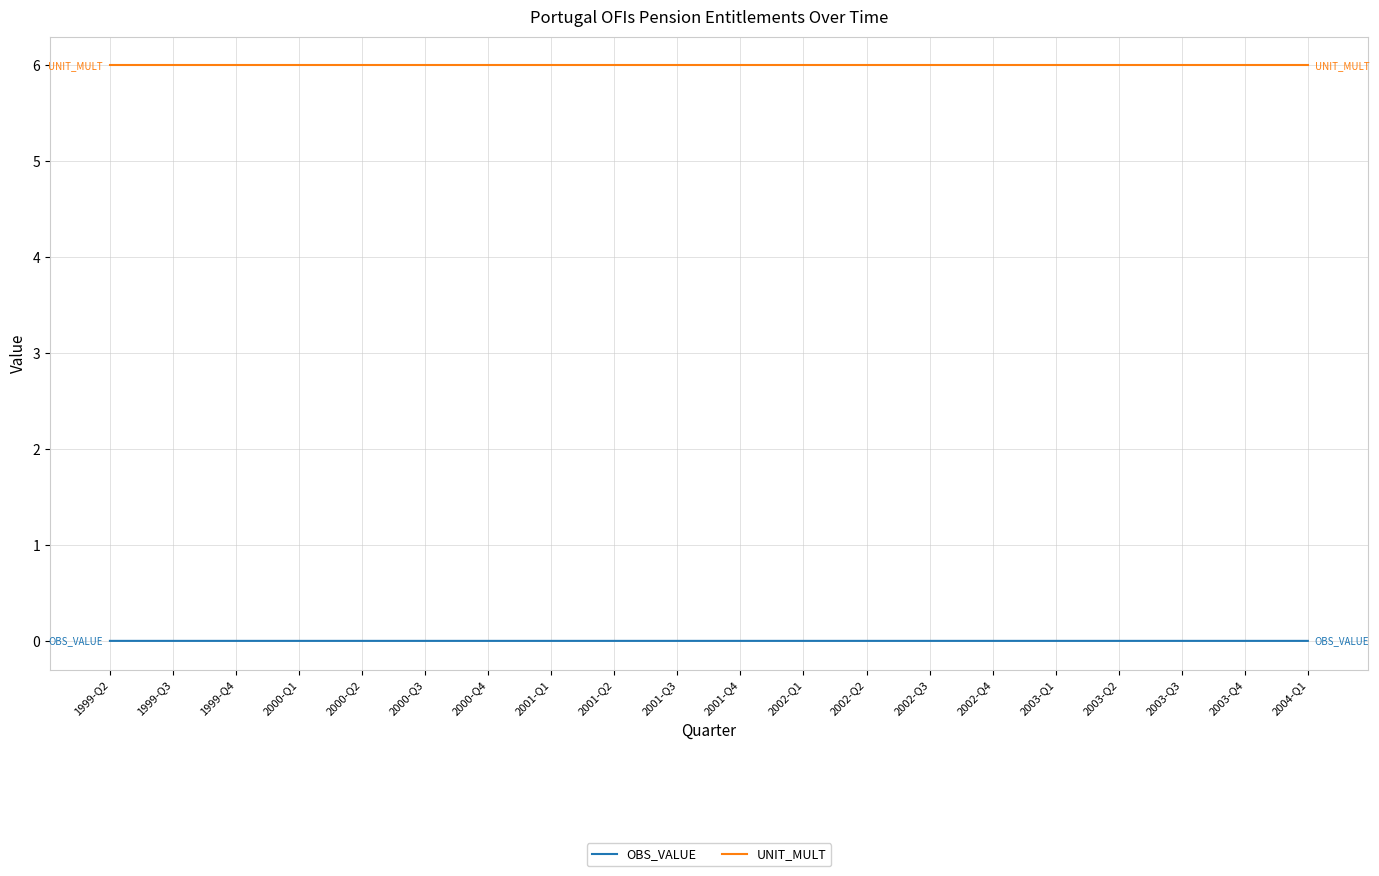

What is the highest value of the UNIT_MULT series?

6.0